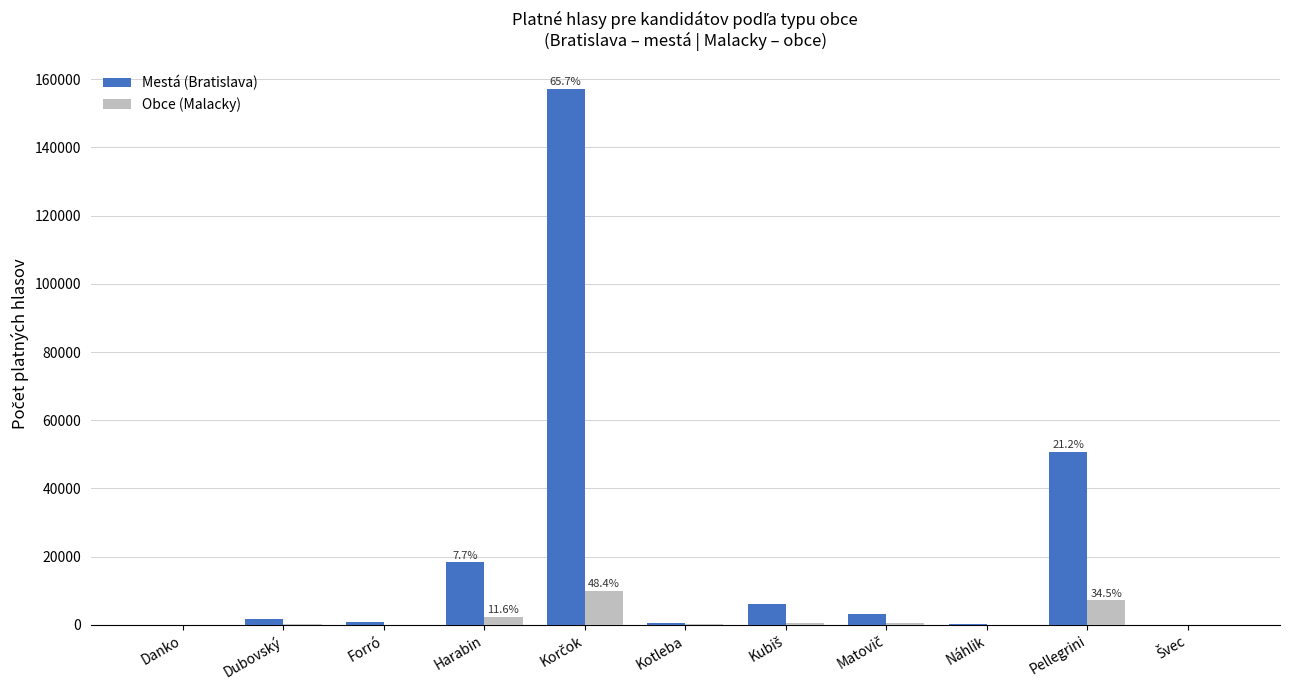

The Mestá (Bratislava) series shows 50794 at Pellegrini. True or false?

True